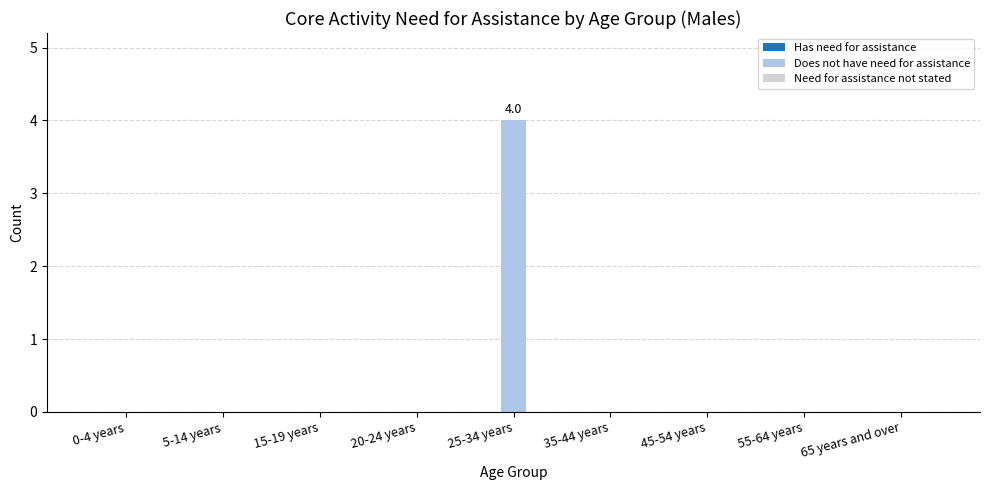

The chart shows a value of 4 at 25-34 years. True or false?

True